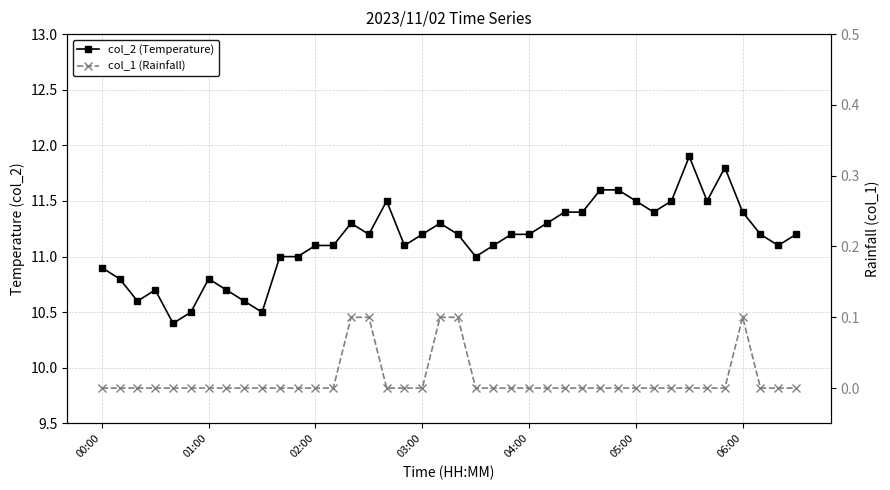

What is the minimum value for col_2 (Temperature)?

10.4